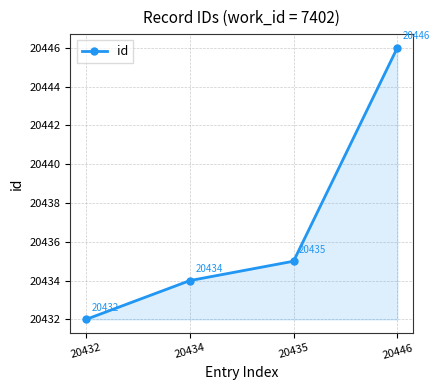

Is it true that the value at 20446 is 36051?

False